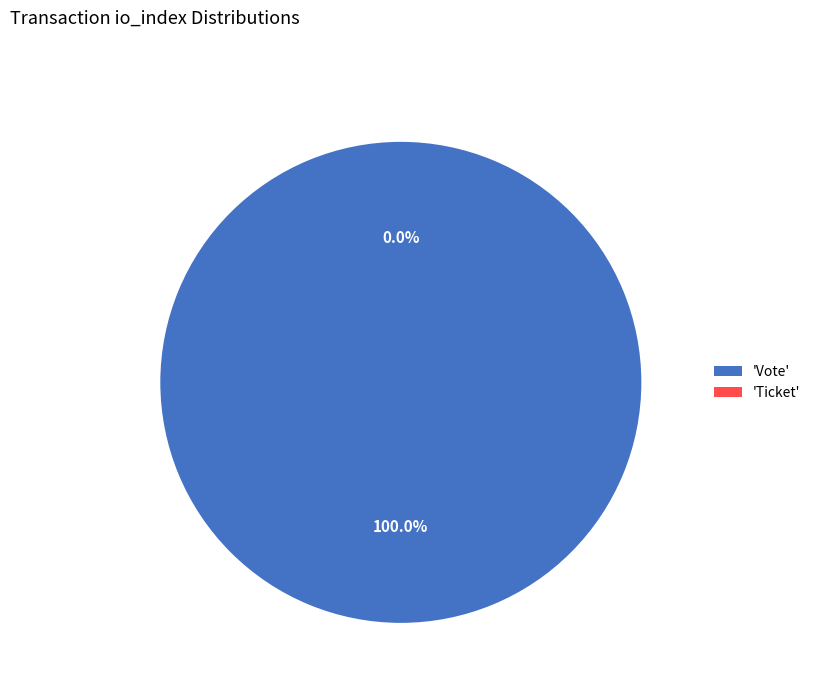

Which category has the smallest portion of the pie?

Ticket